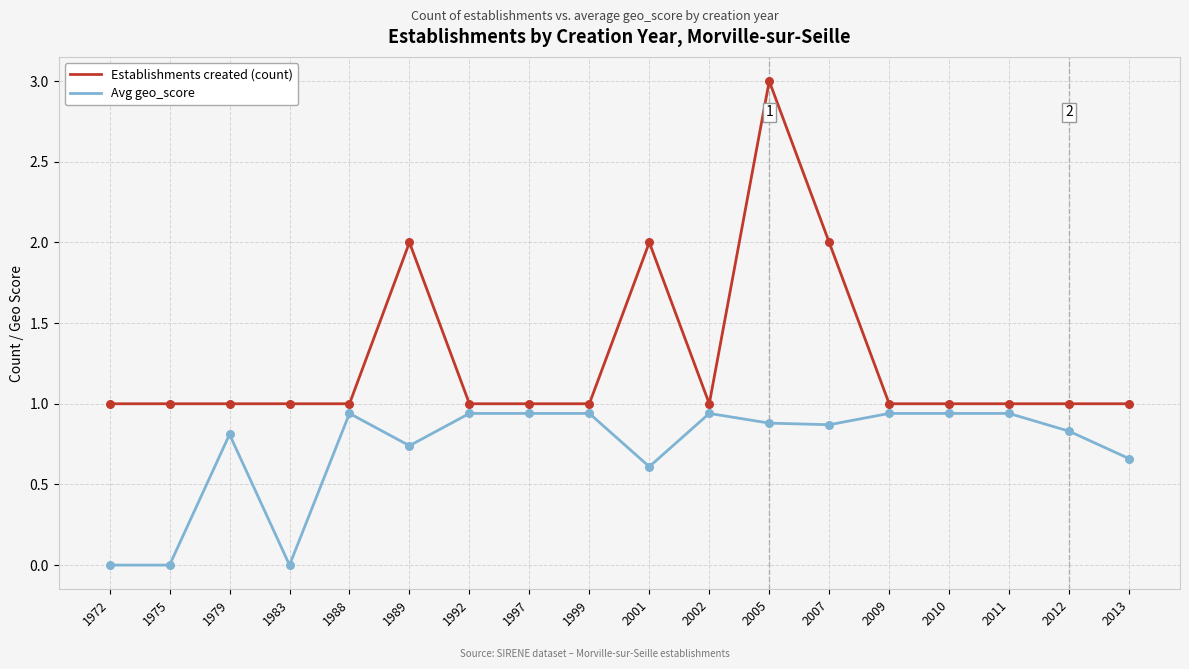

At how many categories does at least one series exceed 0?

18